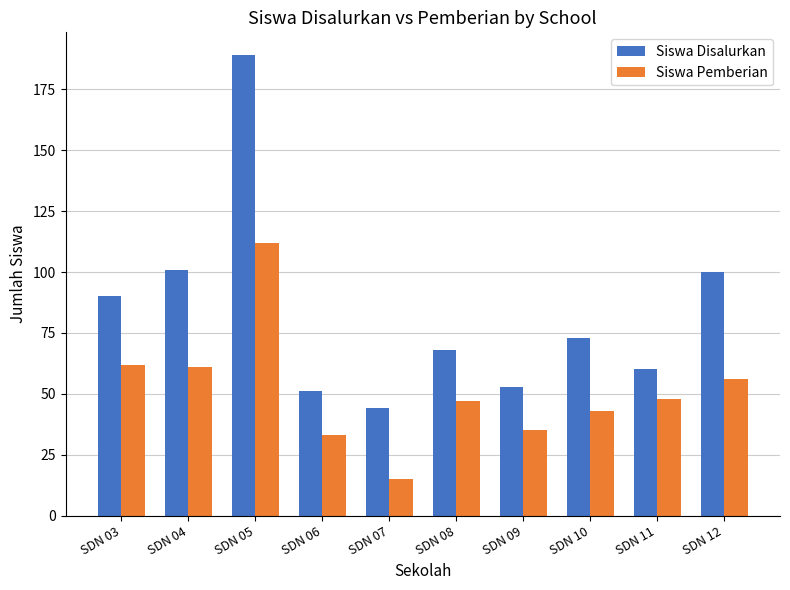

Where is Siswa Pemberian nearest to the value 63?

SDN 03